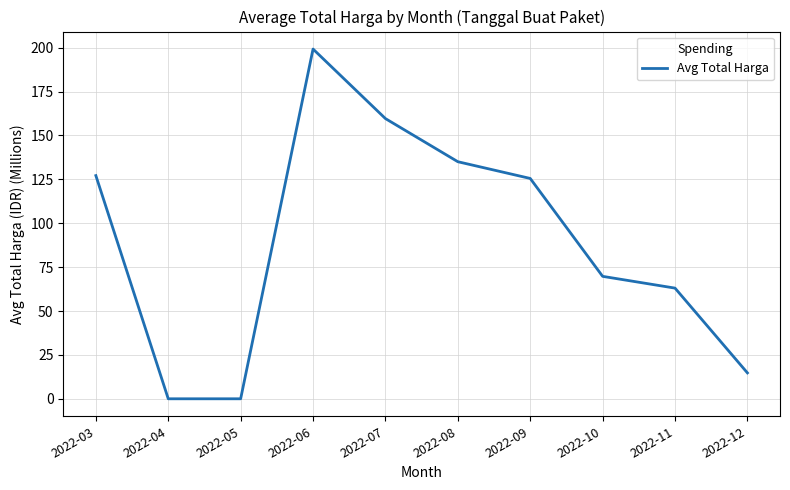

True or false: the data has more than 2 interior local peaks.

False